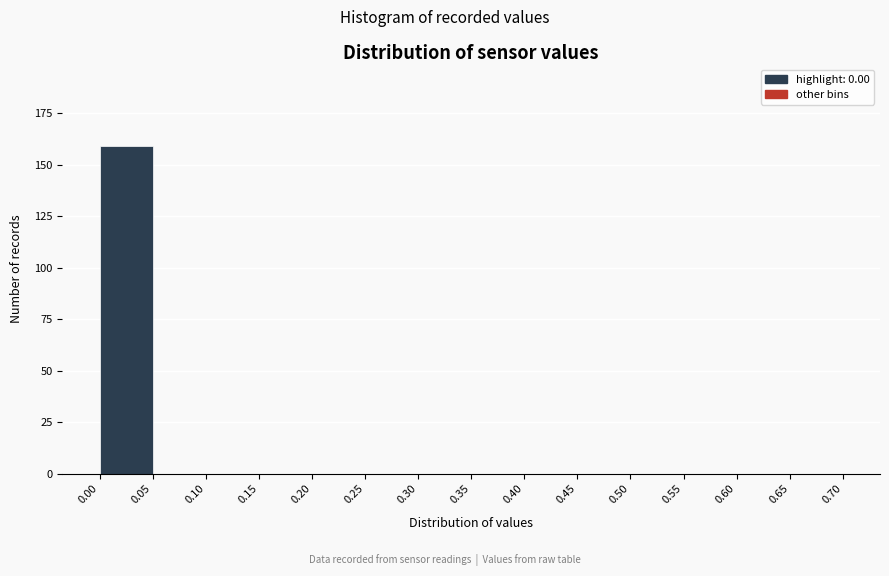

Reading left to right, list every bar in this chart as the range it spans on the x-axis followed by its height. The values are not printed on the chart, so give them approximately, as read against the axis.

0.00 to 0.05: 160
0.05 to 0.10: 0
0.10 to 0.15: 0
0.15 to 0.20: 0
0.20 to 0.25: 0
0.25 to 0.30: 0
0.30 to 0.35: 0
0.35 to 0.40: 0
0.40 to 0.45: 0
0.45 to 0.50: 0
0.50 to 0.55: 0
0.55 to 0.60: 0
0.60 to 0.65: 0
0.65 to 0.70: 0